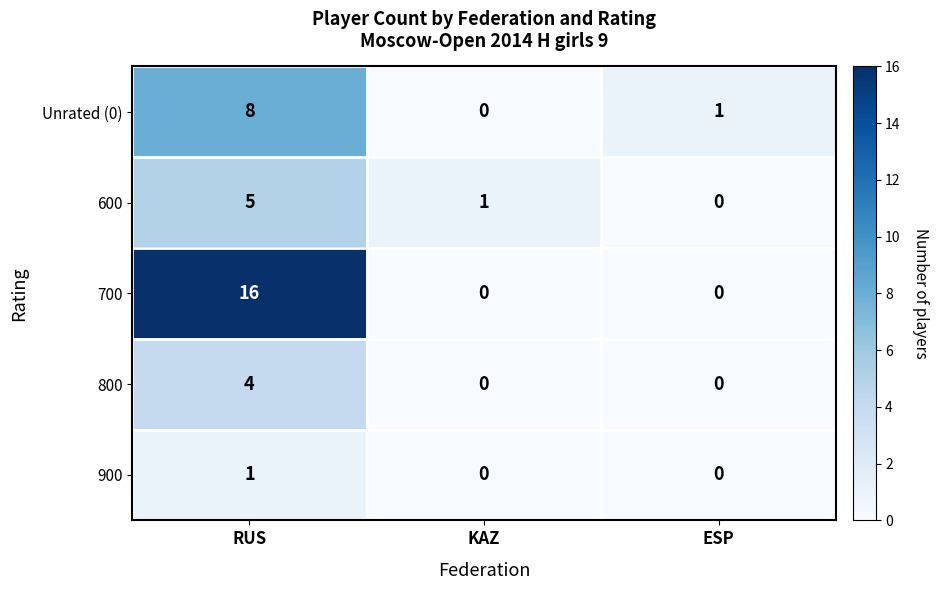

Count the number of data series in this chart.

5